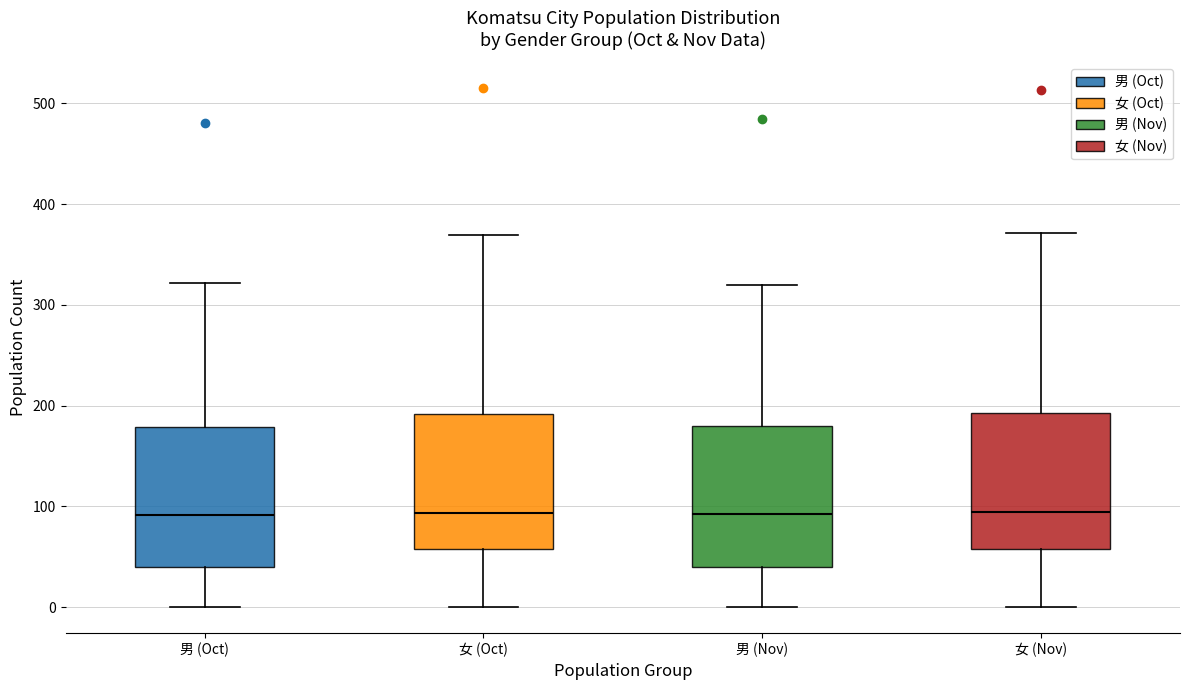

Reading left to right, transcribe this box plot: for each box, give where its median line is, the range the box spans, and where its two whiskers end, as read against the y-axis. The values are not printed on the chart, so give them approximately, as read against the axis.

男 (Oct): median 90, box 40 to 180, whiskers 0 to 320
女 (Oct): median 90, box 60 to 190, whiskers 0 to 370
男 (Nov): median 90, box 40 to 180, whiskers 0 to 320
女 (Nov): median 90, box 60 to 190, whiskers 0 to 370